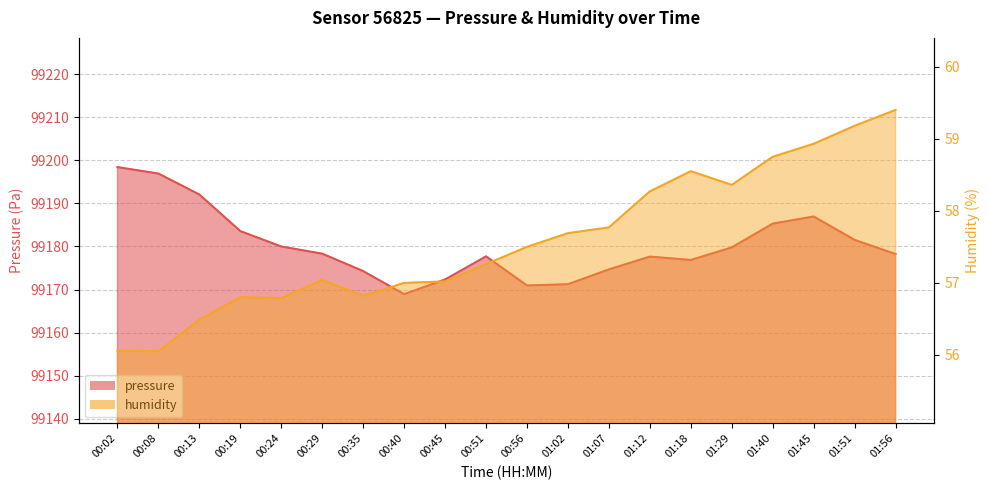

How many data points in pressure are less than 99178?

9